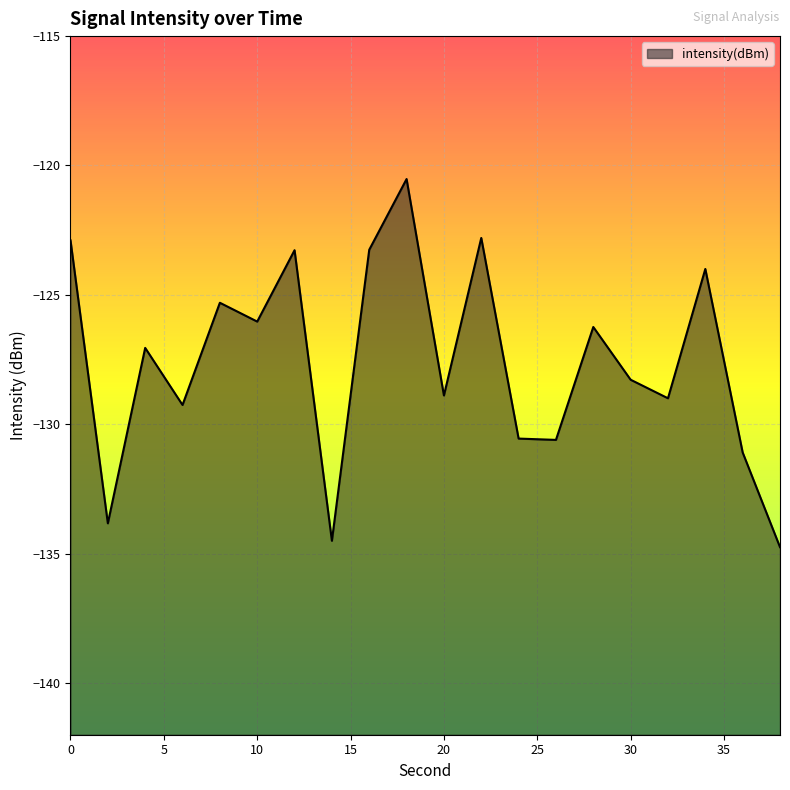

Where is the first local maximum?

4